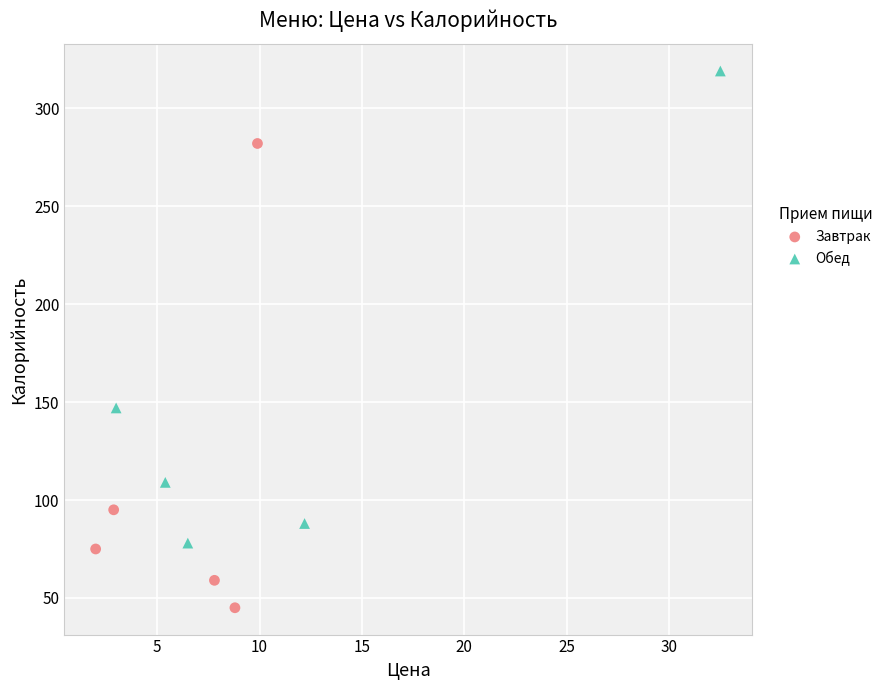

Which series reaches the minimum Y coordinate?

Завтрак